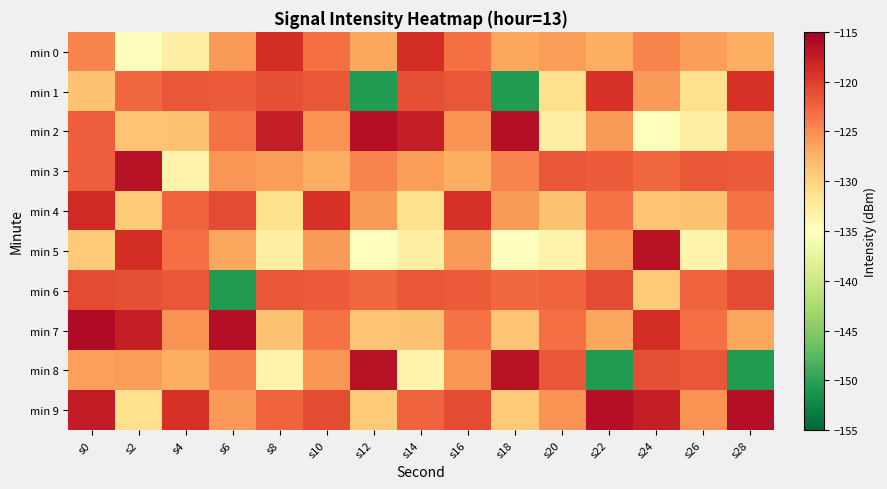

At which category is the sum across all series the highest?

s0